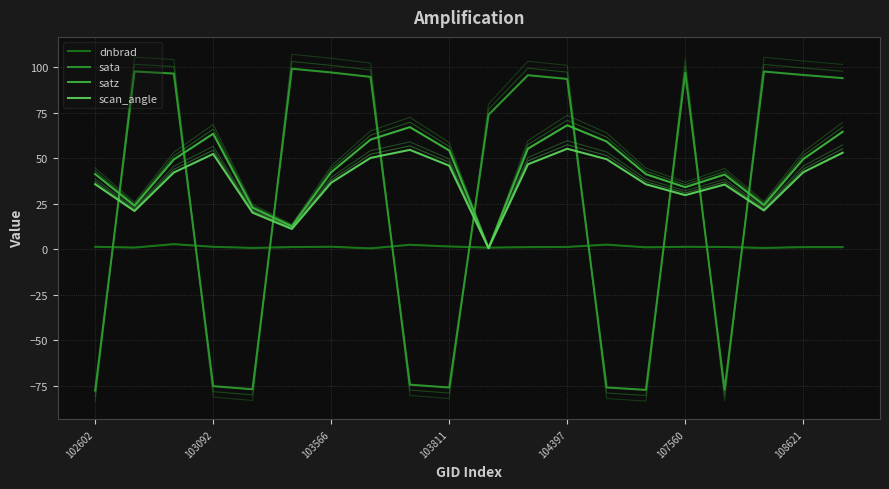

True or false: sata has a value of 58.2 at 11.

False